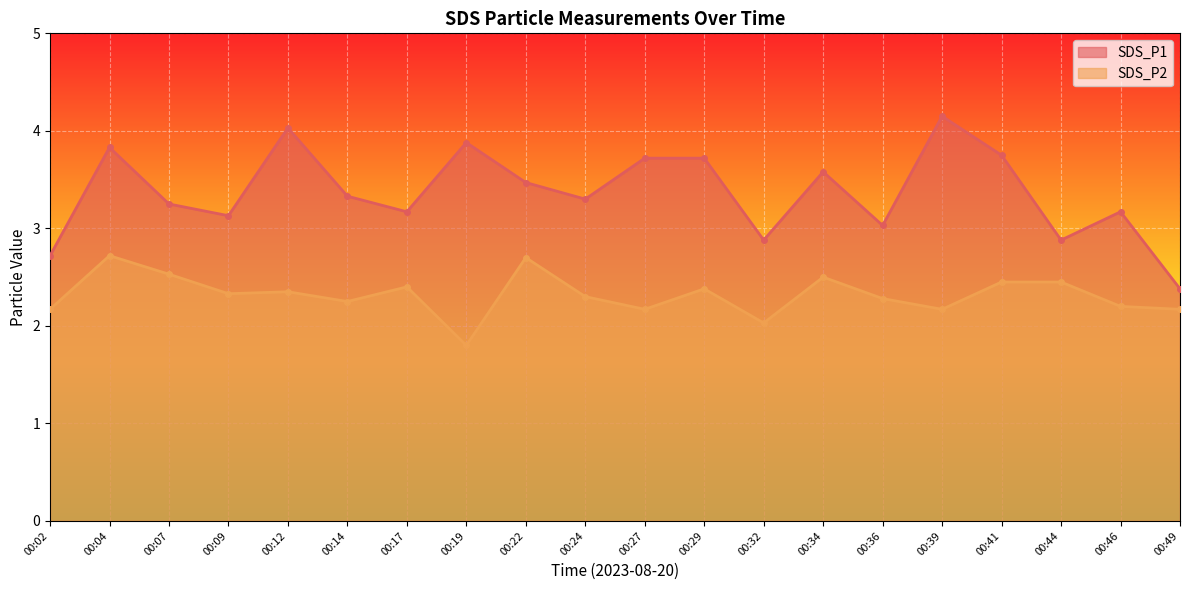

True or false: SDS_P1 and SDS_P2 intersect in this chart.

False